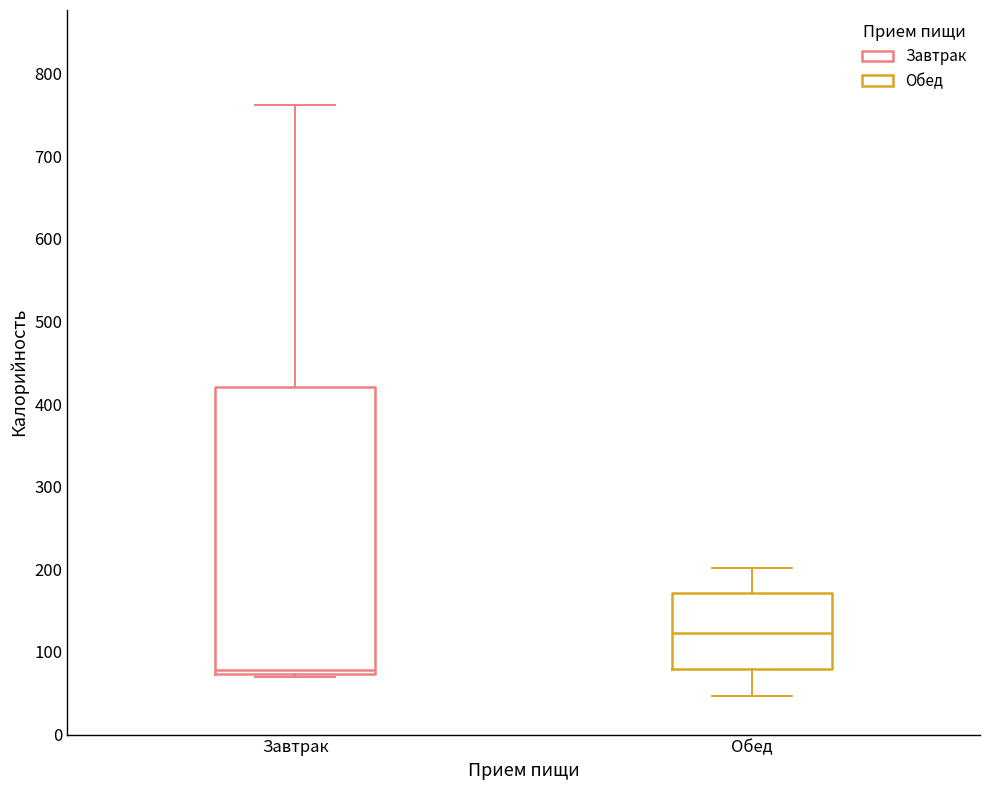

Comparing the boxes themselves (not the whiskers), which one is the tallest?

Завтрак